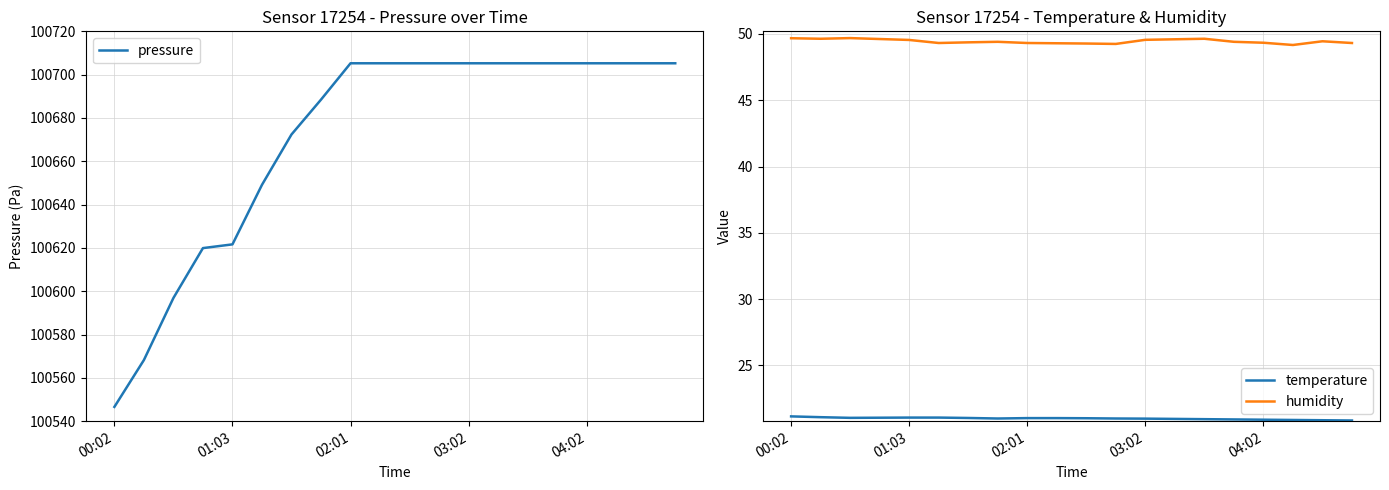

What is the lowest value of the pressure series?

100546.6